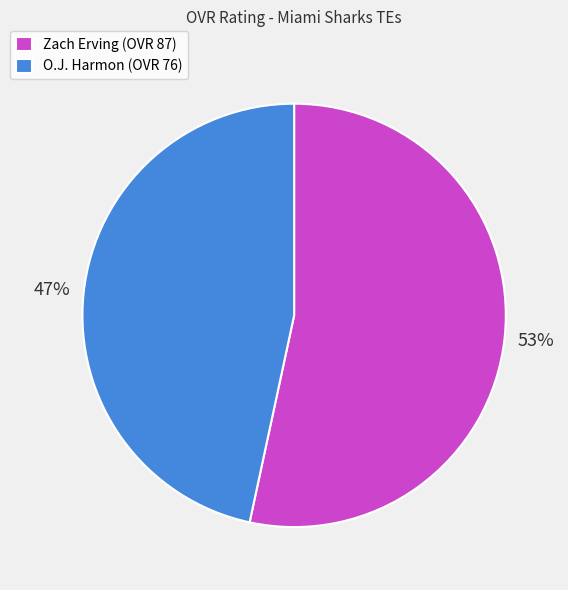

Count the number of slices in the pie.

2